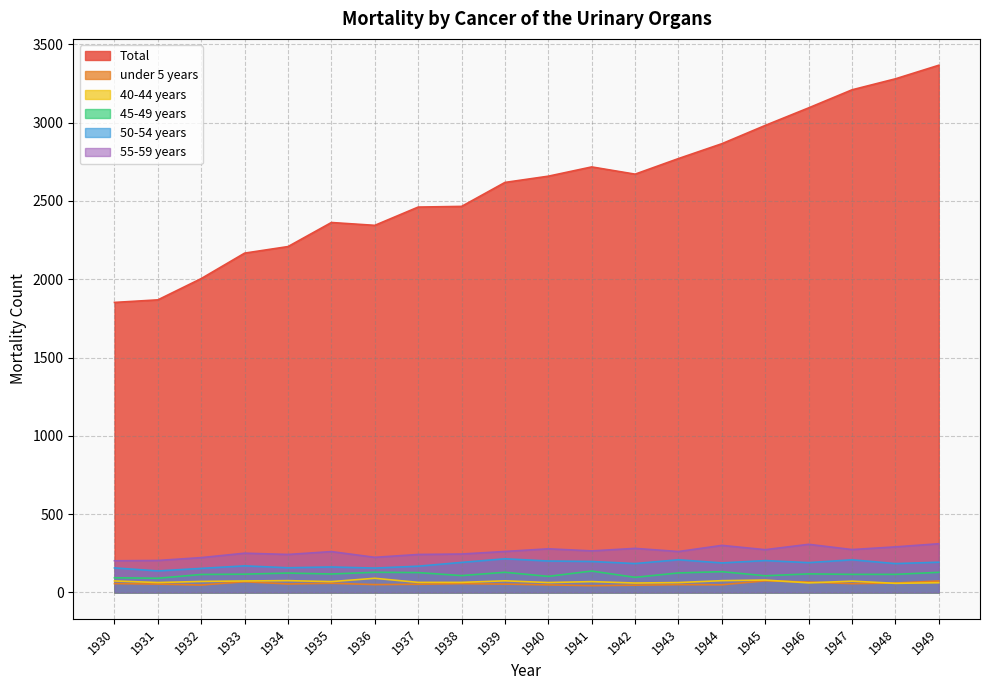

What is the maximum value for under 5 years?

74.4